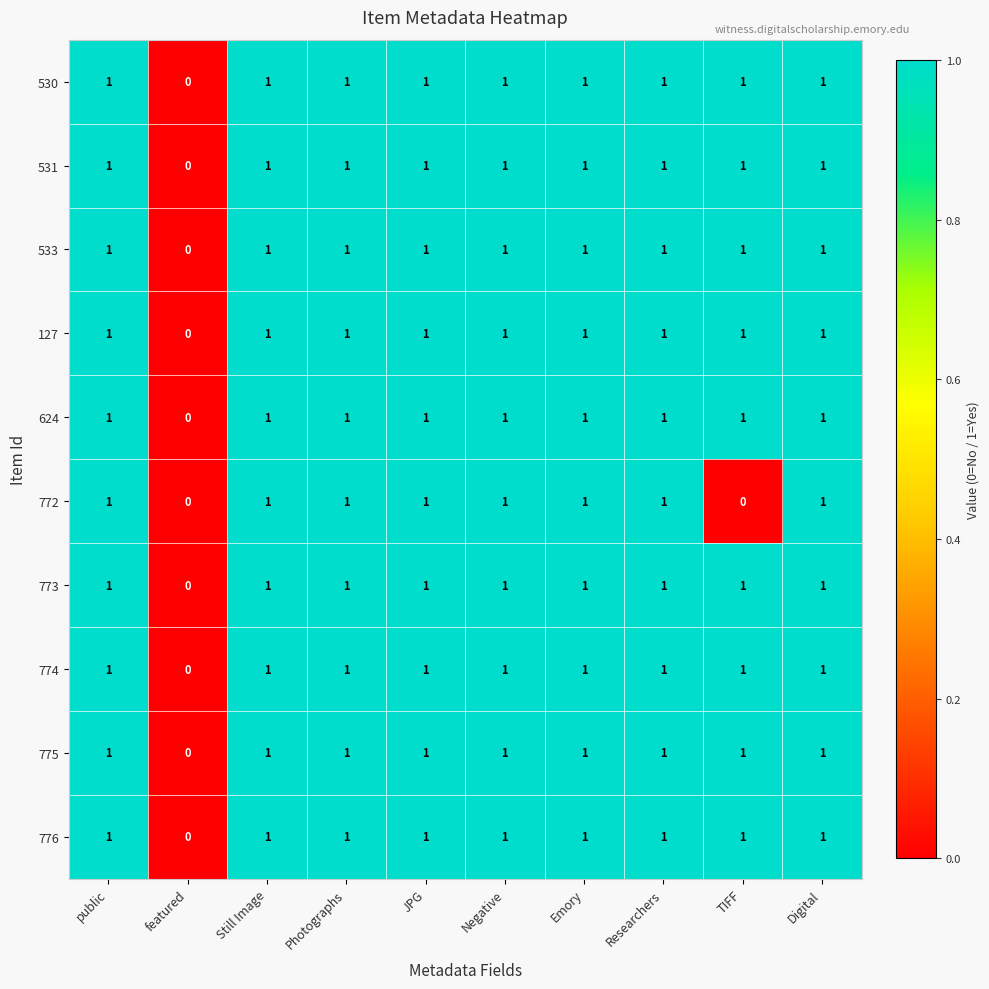

Where is 127 nearest to the value 0?

featured